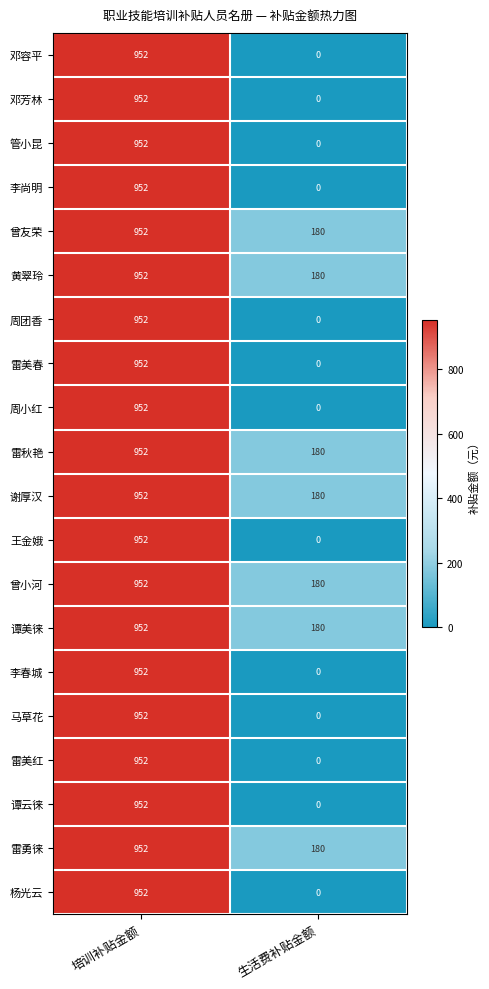

The value of 邓容平 at 培训补贴金额 is 952. True or false?

True